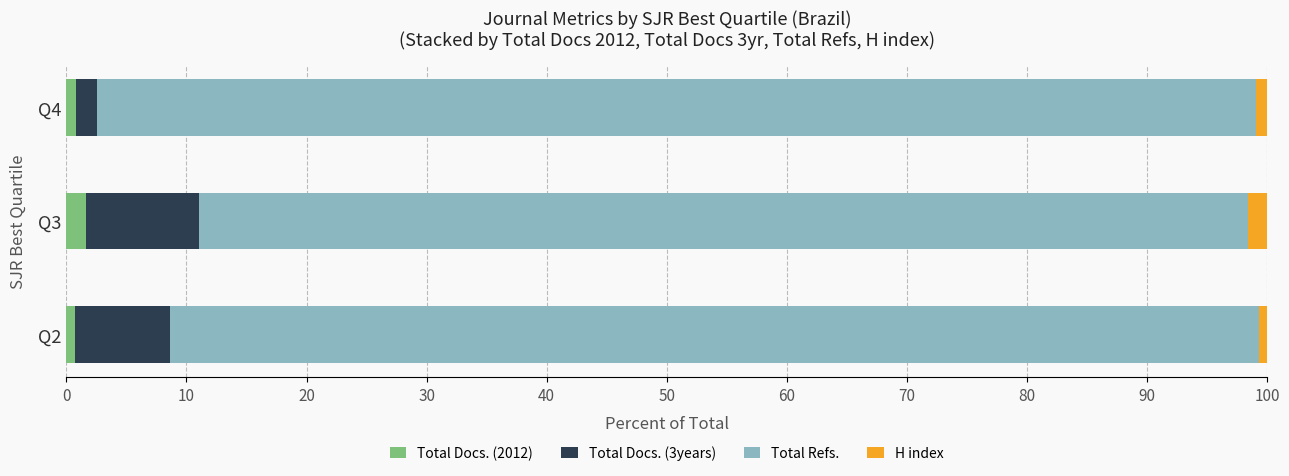

Is it true that Total Docs. (2012) equals 1.6 at Q3?

True